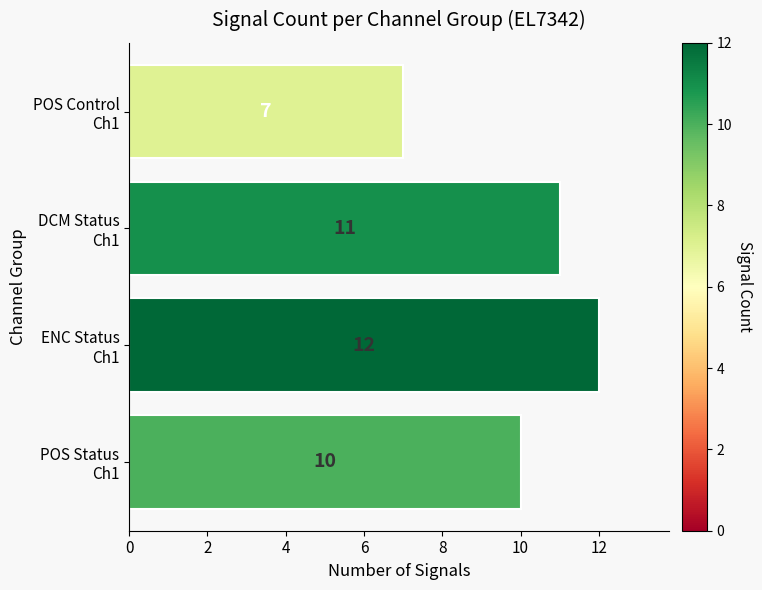

How many series are shown in this chart?

1